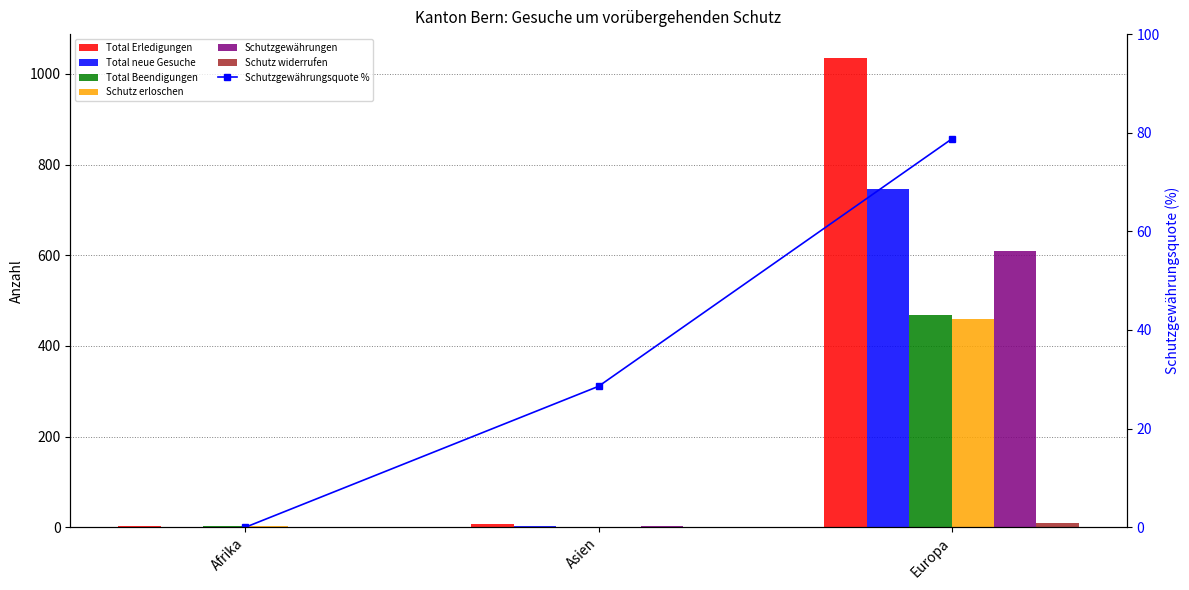

At which label does Schutz widerrufen reach its minimum?

Afrika